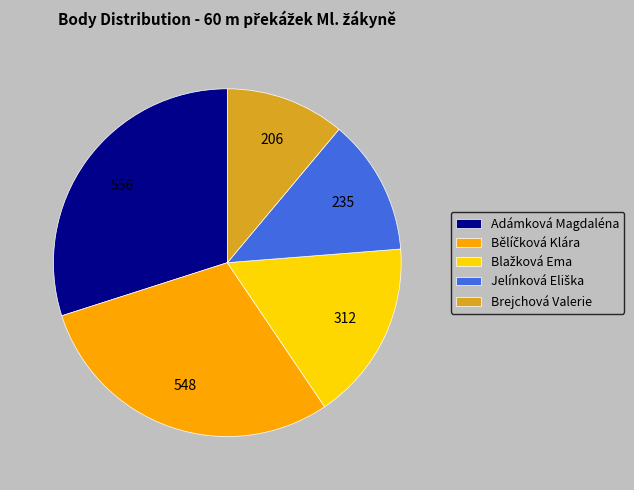

Is there a majority slice in this chart?

No